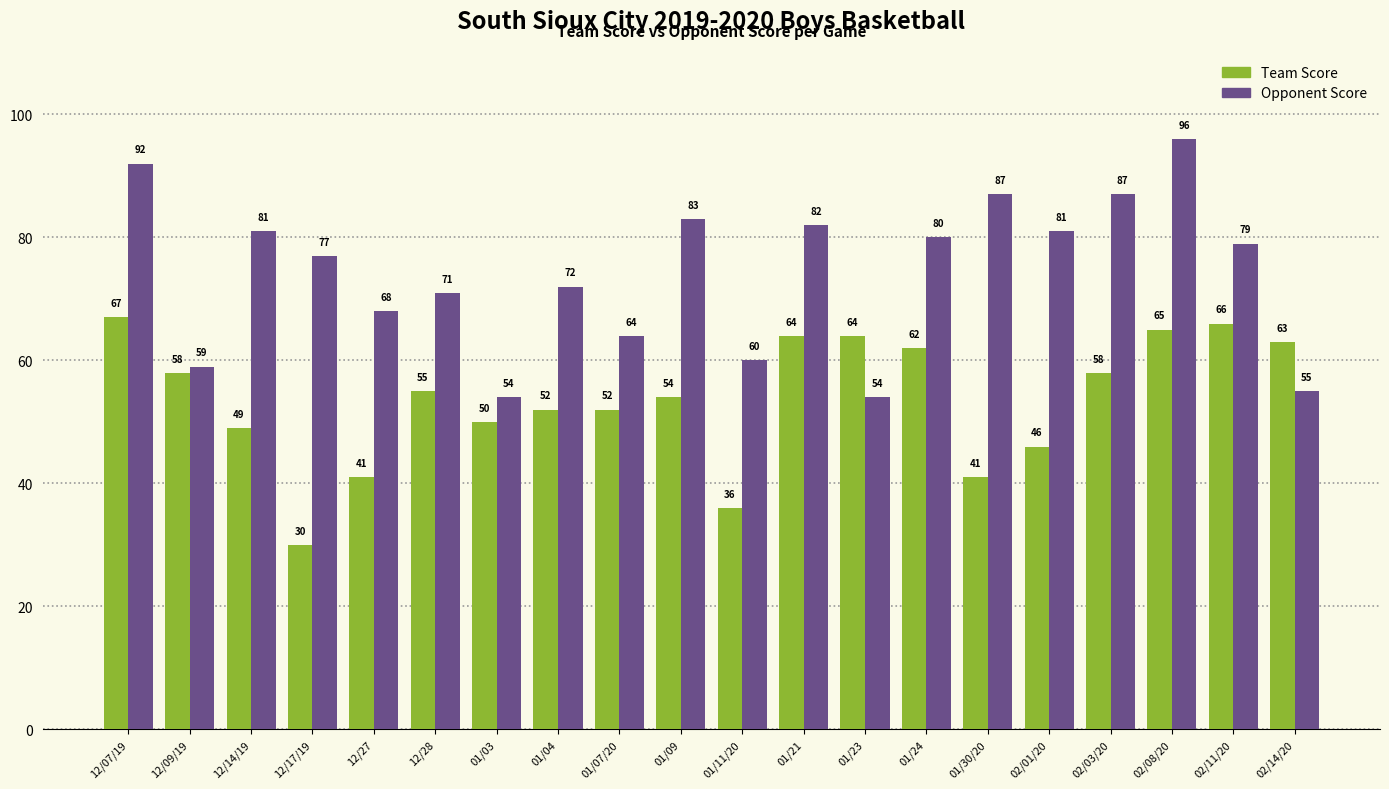

What is the sum of all Opponent Score values?

1482